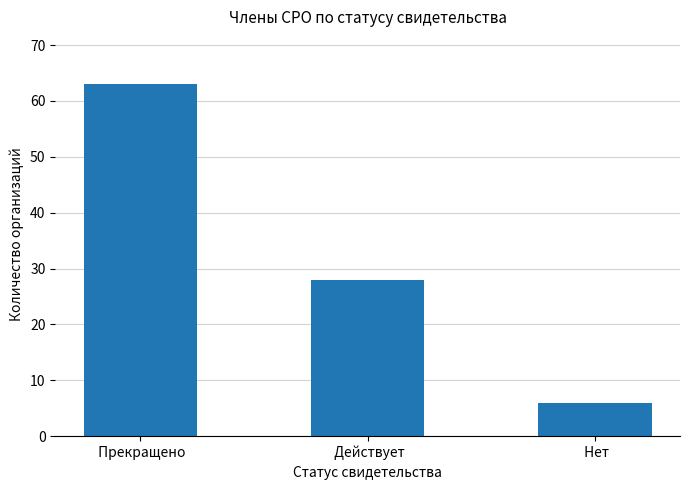

What is the difference between the maximum and minimum values?

57